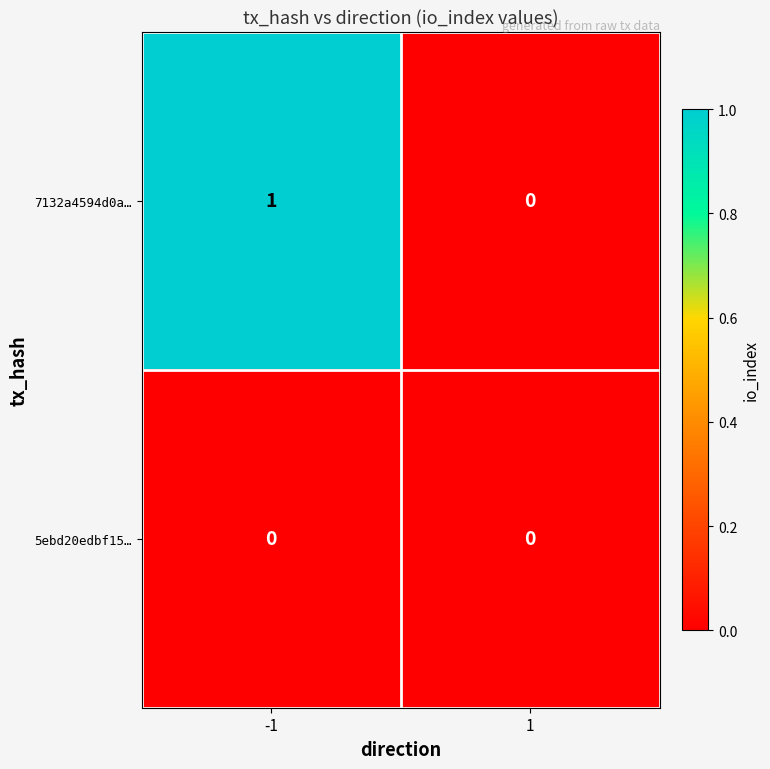

Rank the series at -1 from lowest to highest value.

5ebd20edbf15…, 7132a4594d0a…